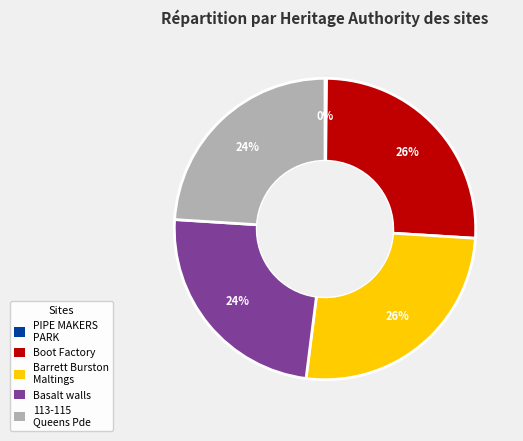

To the nearest percent, what is the difference between the largest and smallest slice percentages?

26%